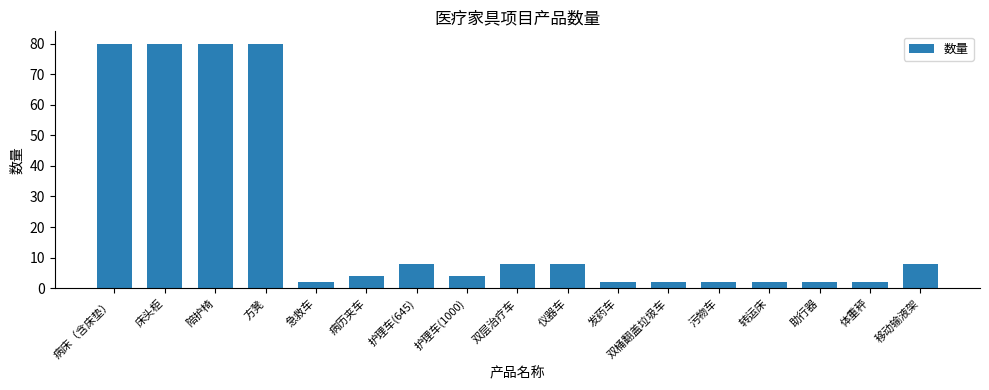

What is the sum of the values at 移动输液架 and 急救车?

10